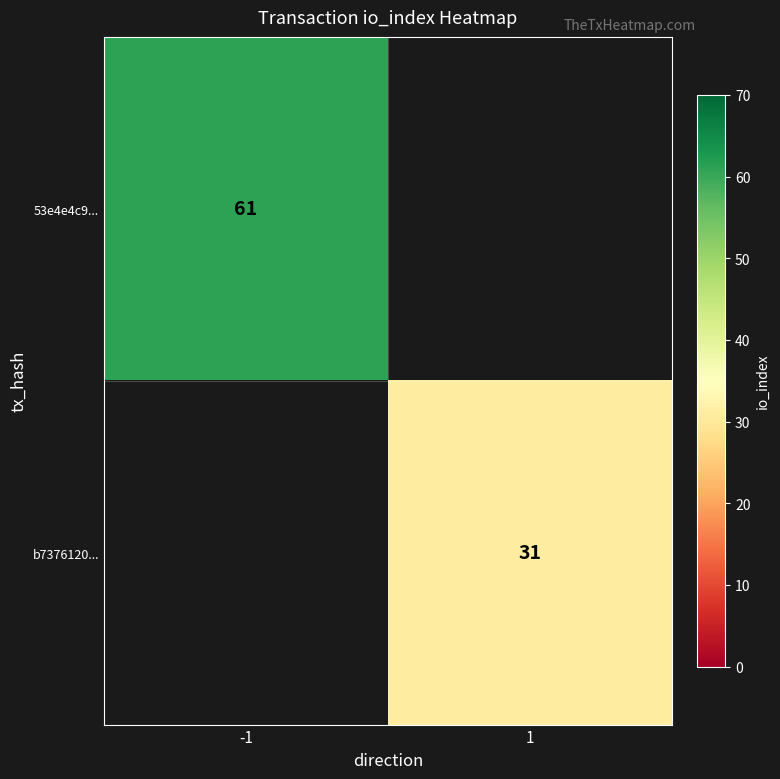

Is it true that 53e4e4c9... equals 92 at -1?

False